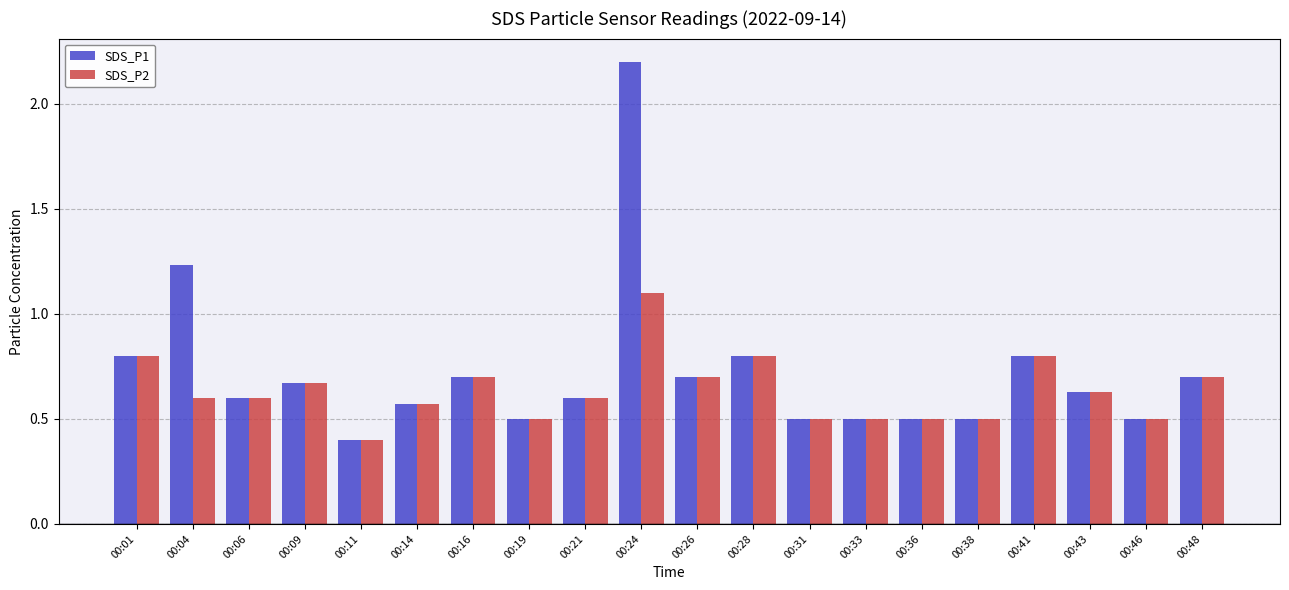

What is the total value across all series at 00:41?

1.6